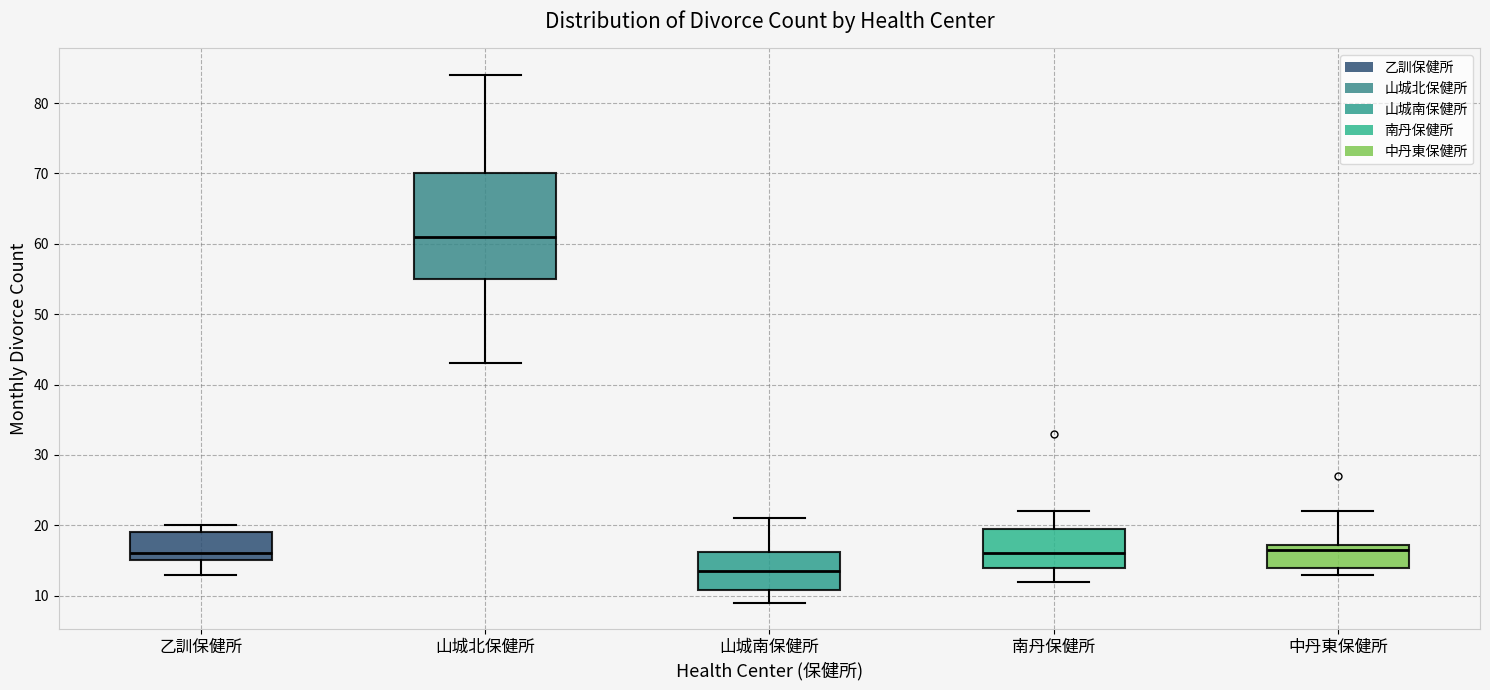

Which box's median line is the lowest?

山城南保健所